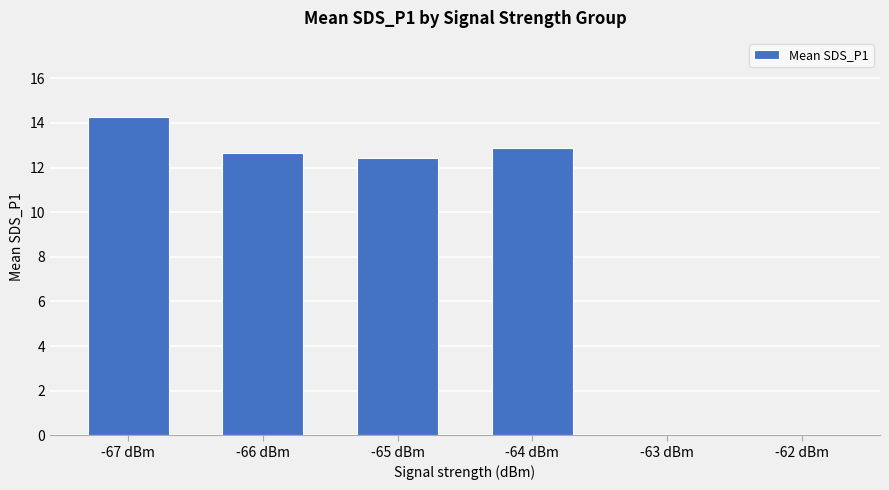

What is the sum of all values?

52.2